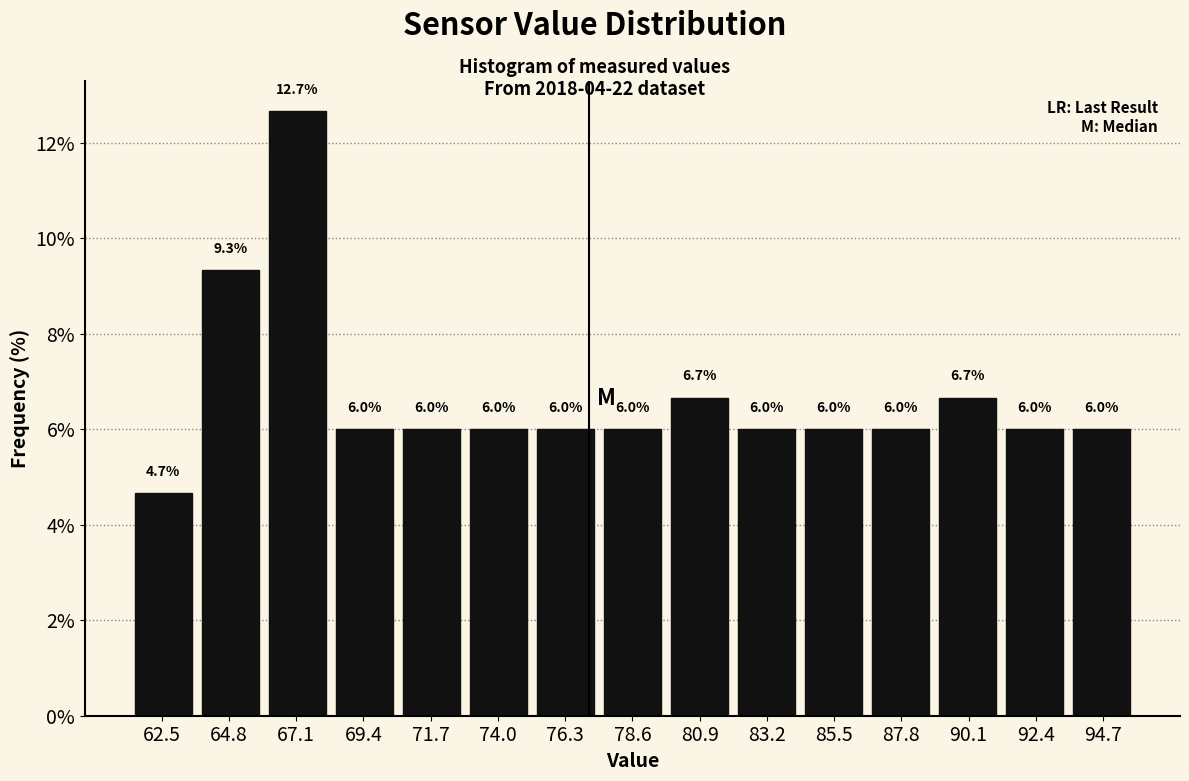

Reading left to right, transcribe this chart: for each bar, give the range it covers on the x-axis and its height. The bar edges are not printed on the chart, so give them approximately, as read against the axis.

61.5 to 63.5: 4.7
63.5 to 66.0: 9.3
66.0 to 68.5: 12.7
68.5 to 70.5: 6.0
70.5 to 73.0: 6.0
73.0 to 75.0: 6.0
75.0 to 77.5: 6.0
77.5 to 79.5: 6.0
79.5 to 82.0: 6.7
82.0 to 84.5: 6.0
84.5 to 86.5: 6.0
86.5 to 89.0: 6.0
89.0 to 91.0: 6.7
91.0 to 93.5: 6.0
93.5 to 96.0: 6.0